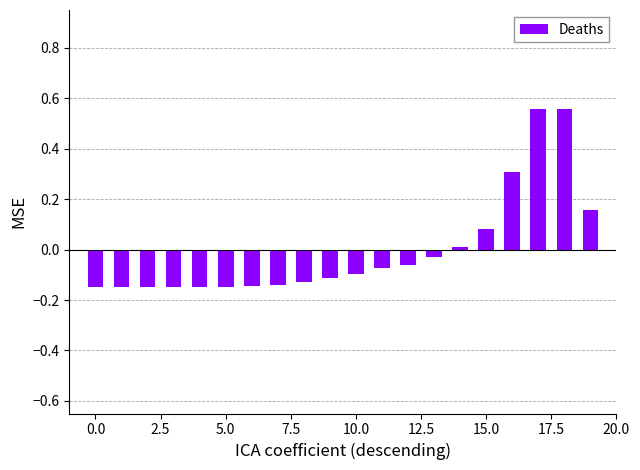

What is the difference between the maximum and minimum values?

0.7